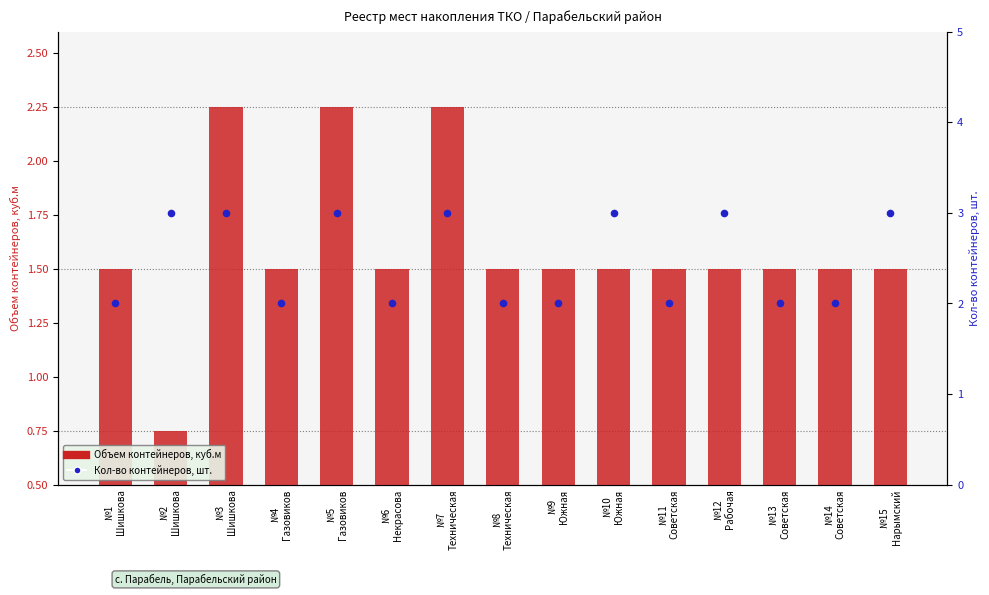

Is the value of Объем контейнеров, куб.м at №9
Южная greater than the value of Кол-во контейнеров, шт. at №12
Рабочая?

No